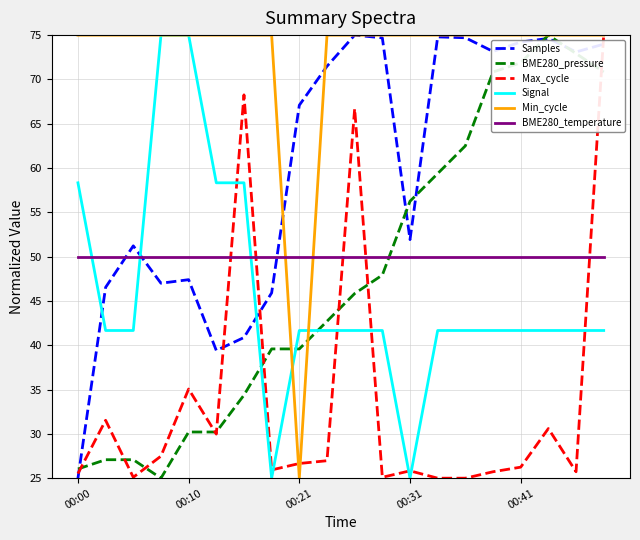

How many values in the Samples series are below 71?

10